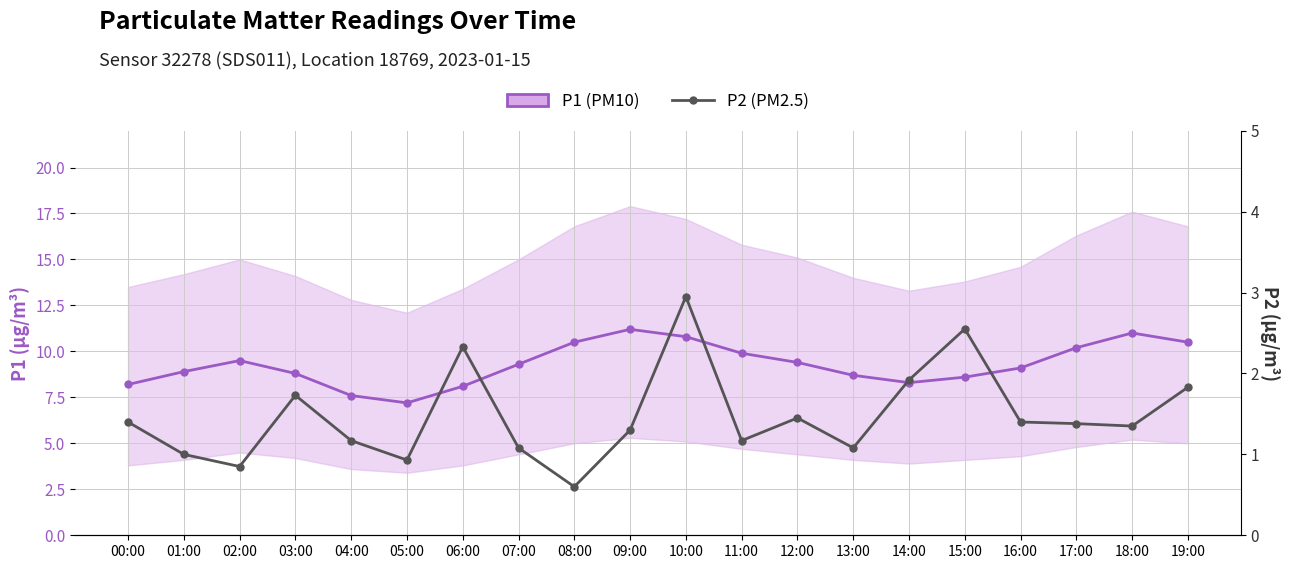

What is the total value across all series at 03:00?

10.5